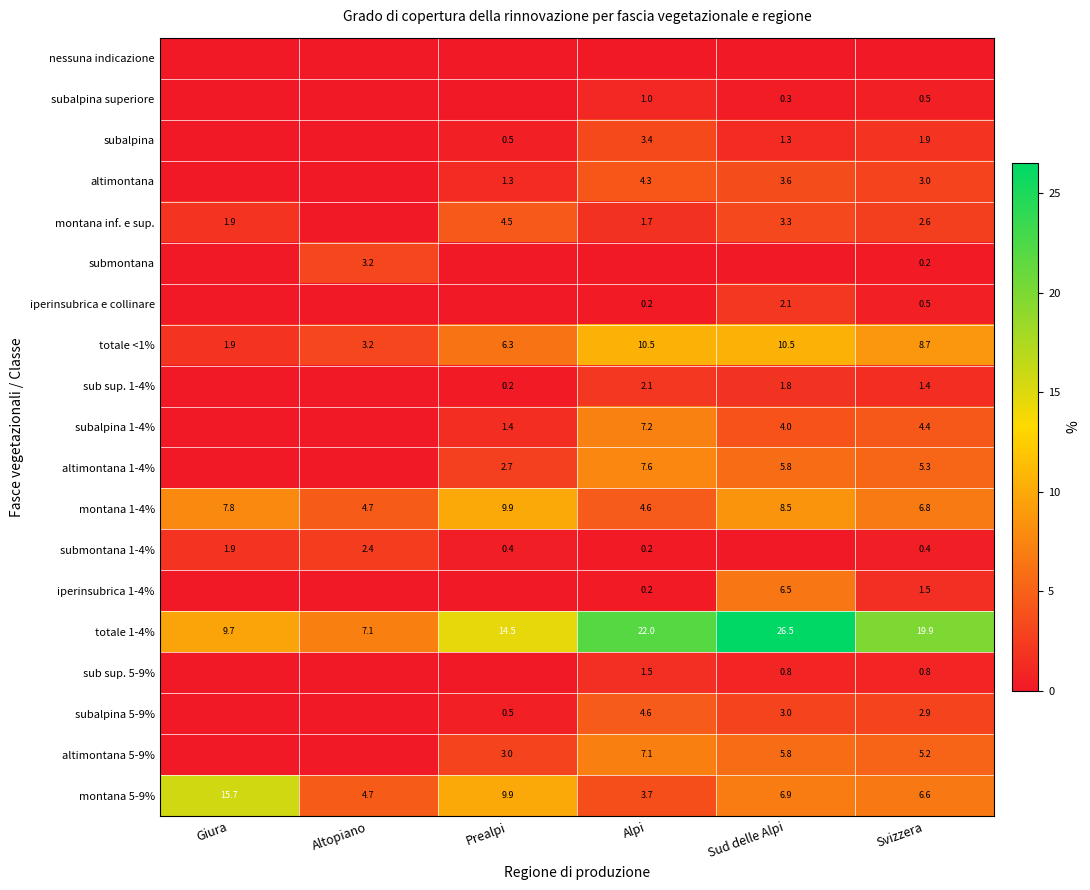

What is the approximate value of montana 1-4% at Altopiano?

4.7